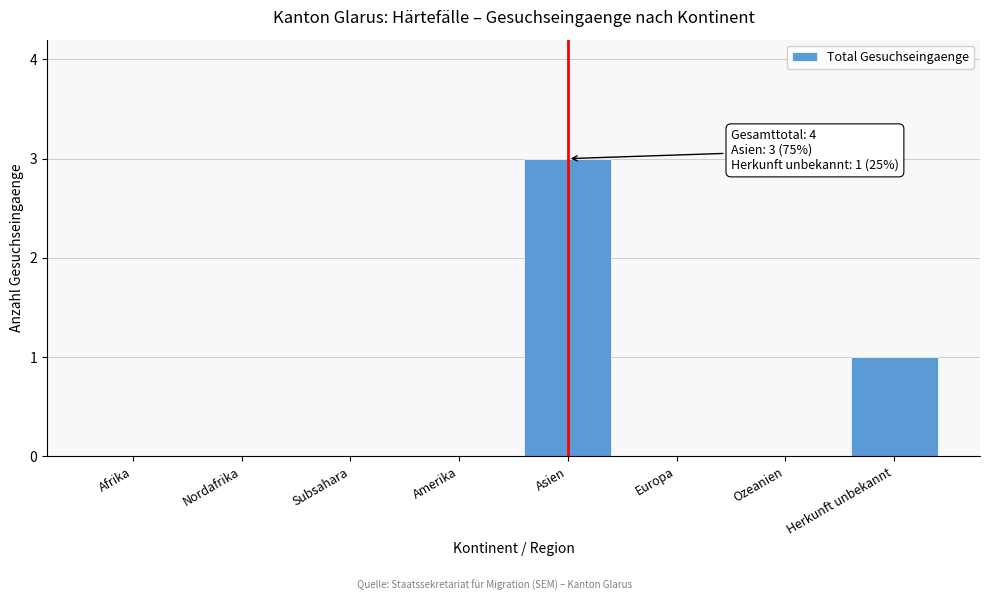

Reading right to left, extract all data points from this chart.

Herkunft unbekannt=1	Ozeanien=0	Europa=0	Asien=3	Amerika=0	Subsahara=0	Nordafrika=0	Afrika=0